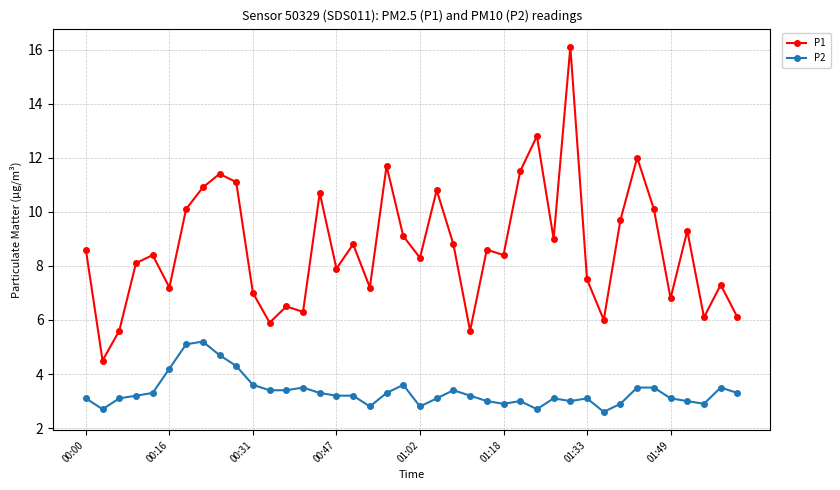

True or false: P2 has more than 2 interior local peaks.

True